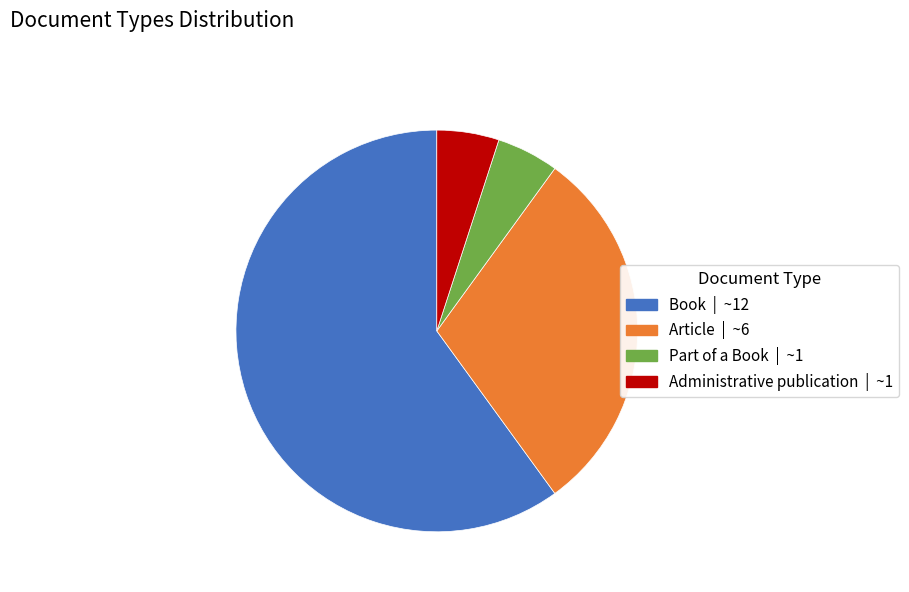

Is Book the majority of the pie?

Yes